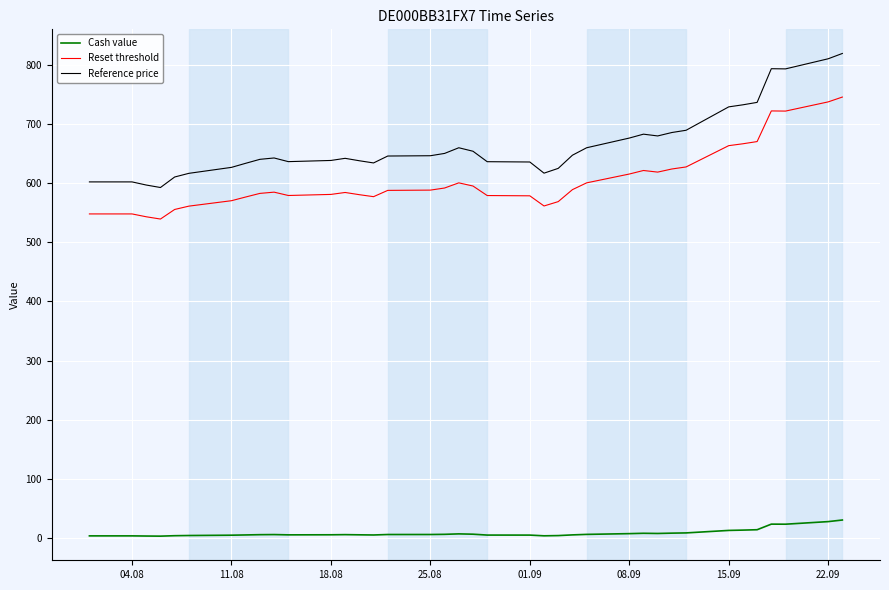

In Cash value, how many points are lower than both neighbors (excluding endpoints)?

6